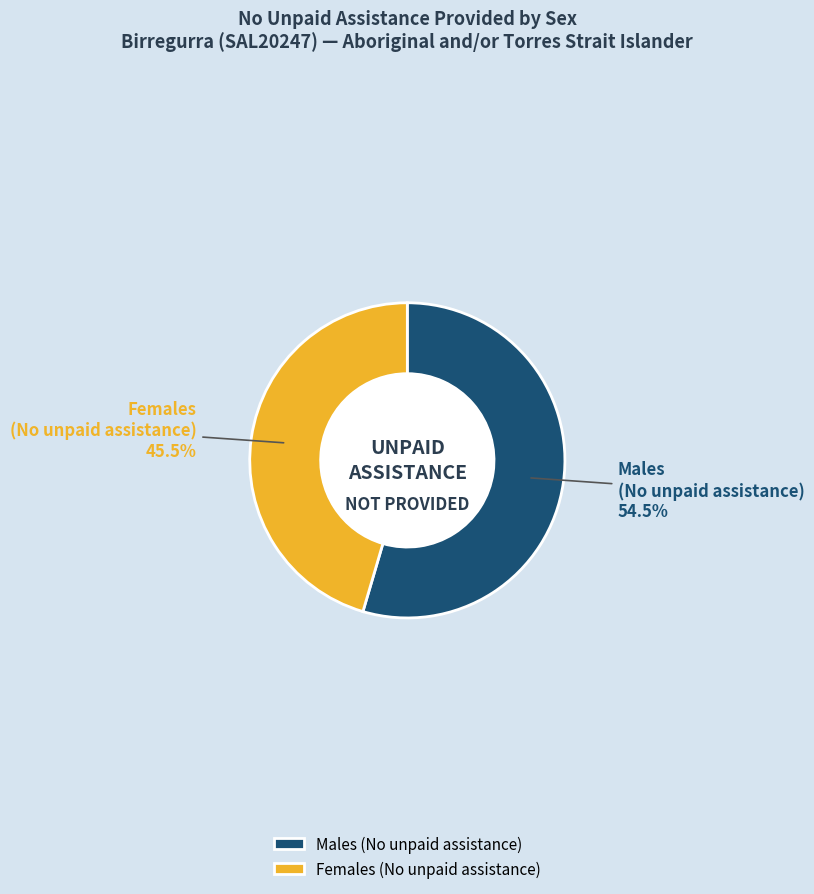

What is the ratio of the value at Females (No unpaid assistance) to the value at Males (No unpaid assistance)?

0.8